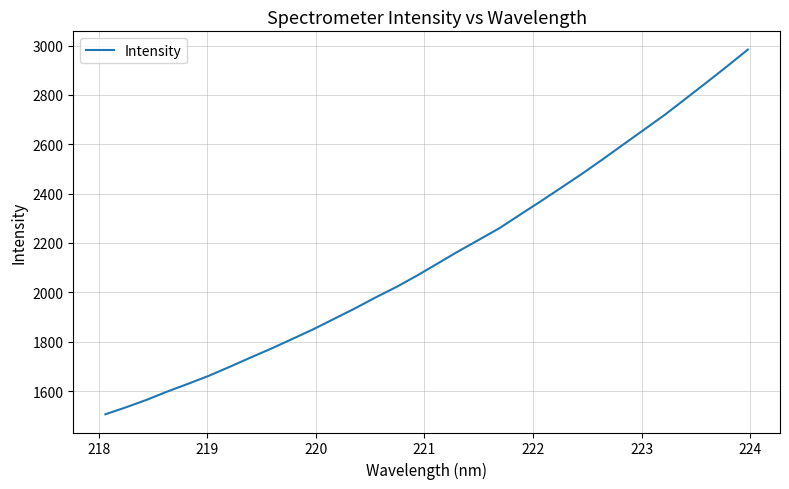

Reading left to right, extract all data points from this chart.

1505.8	1534.2	1564.7	1598.3	1629.6	1662.2	1698.4	1735.6	1772.0	1810.5	1849.2	1891.4	1933.4	1978.0	2020.2	2066.5	2115.7	2165.2	2212.3	2259.6	2314.7	2369.0	2424.7	2480.9	2539.7	2599.9	2660.0	2720.1	2785.0	2849.9	2916.1	2983.6